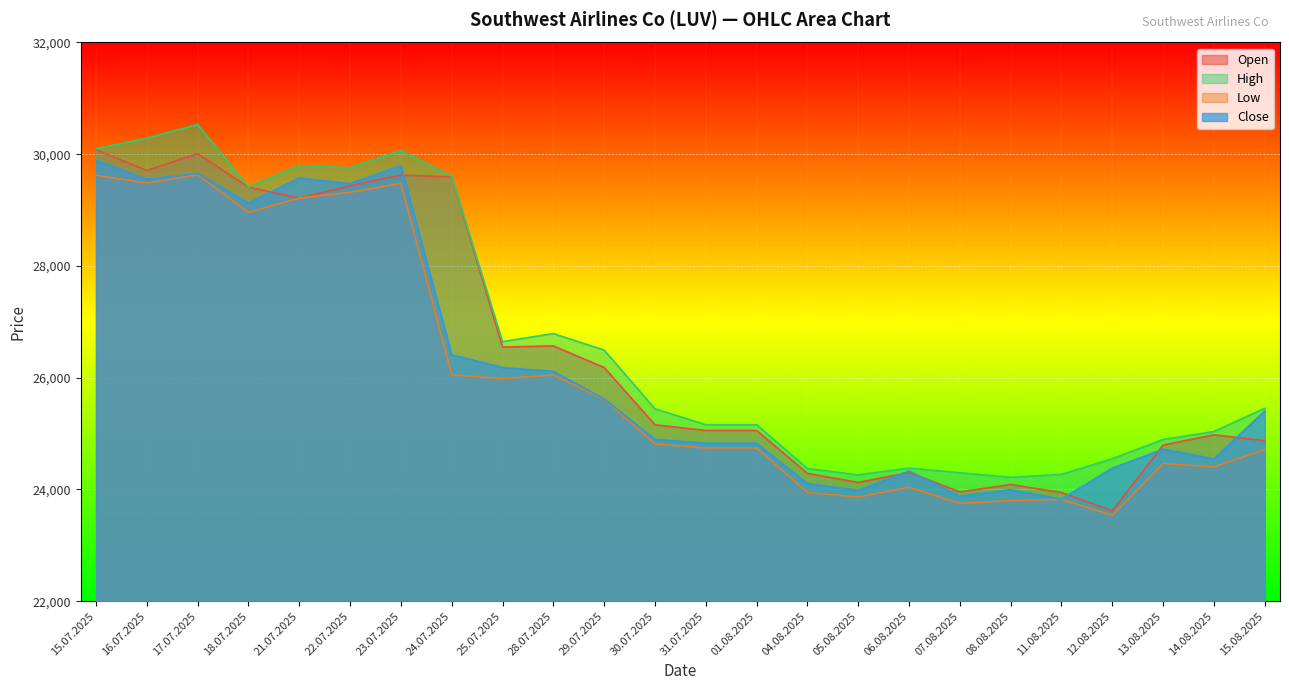

Where does the High series first go above 25453?

15.07.2025